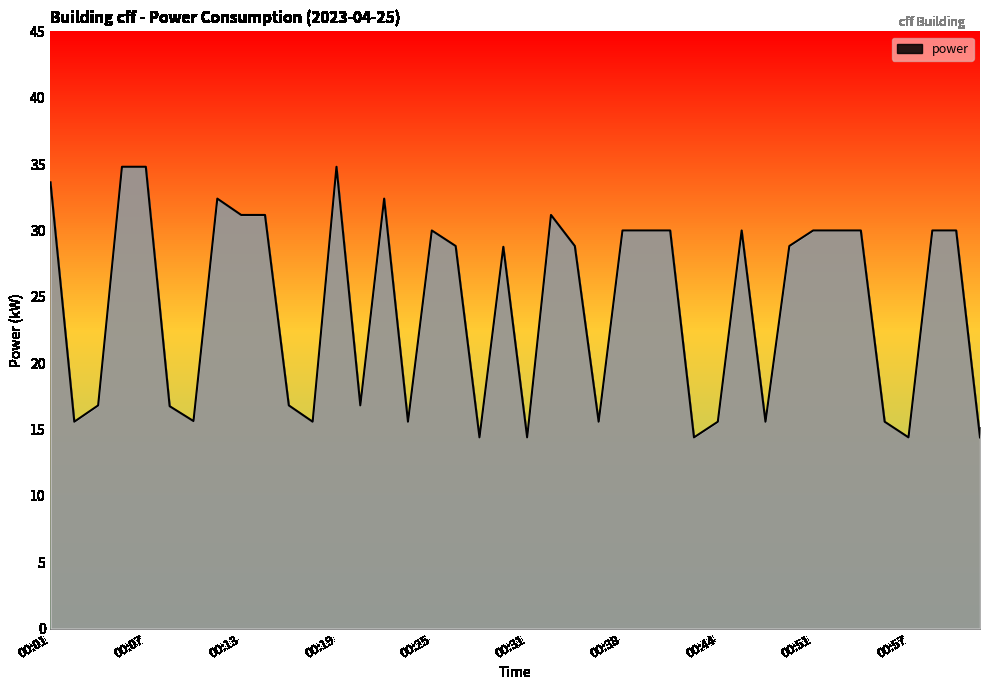

True or false: the data has more than 2 interior local peaks.

True